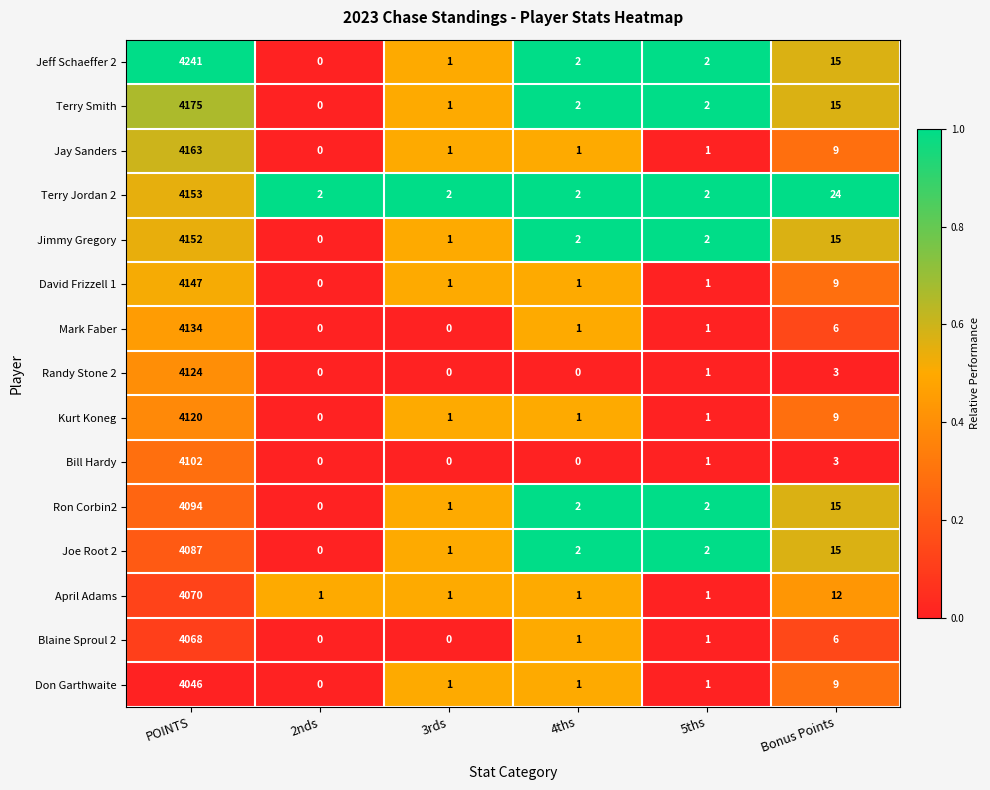

The value of Bill Hardy at 5ths is 0. True or false?

False